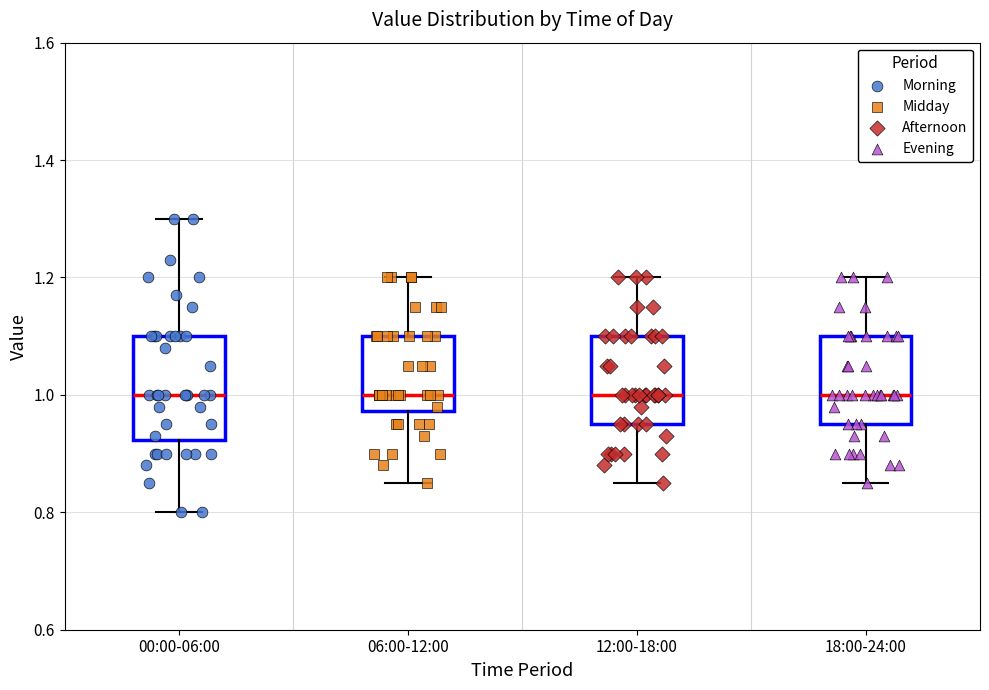

Reading left to right, transcribe this box plot: for each box, give where its median line is, the range the box spans, and where its two whiskers end, as read against the y-axis. The values are not printed on the chart, so give them approximately, as read against the axis.

00:00-06:00: median 1.00, box 0.92 to 1.10, whiskers 0.80 to 1.30
06:00-12:00: median 1.00, box 0.98 to 1.10, whiskers 0.86 to 1.20
12:00-18:00: median 1.00, box 0.96 to 1.10, whiskers 0.86 to 1.20
18:00-24:00: median 1.00, box 0.96 to 1.10, whiskers 0.86 to 1.20